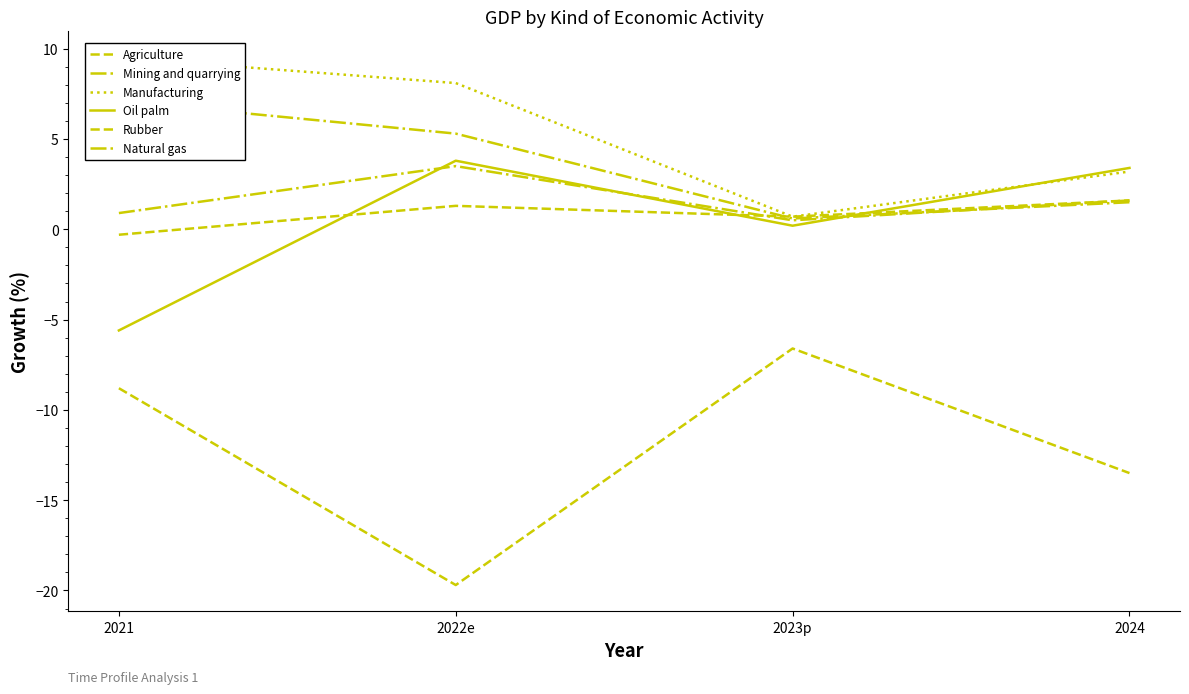

Count the number of categories in the chart.

4